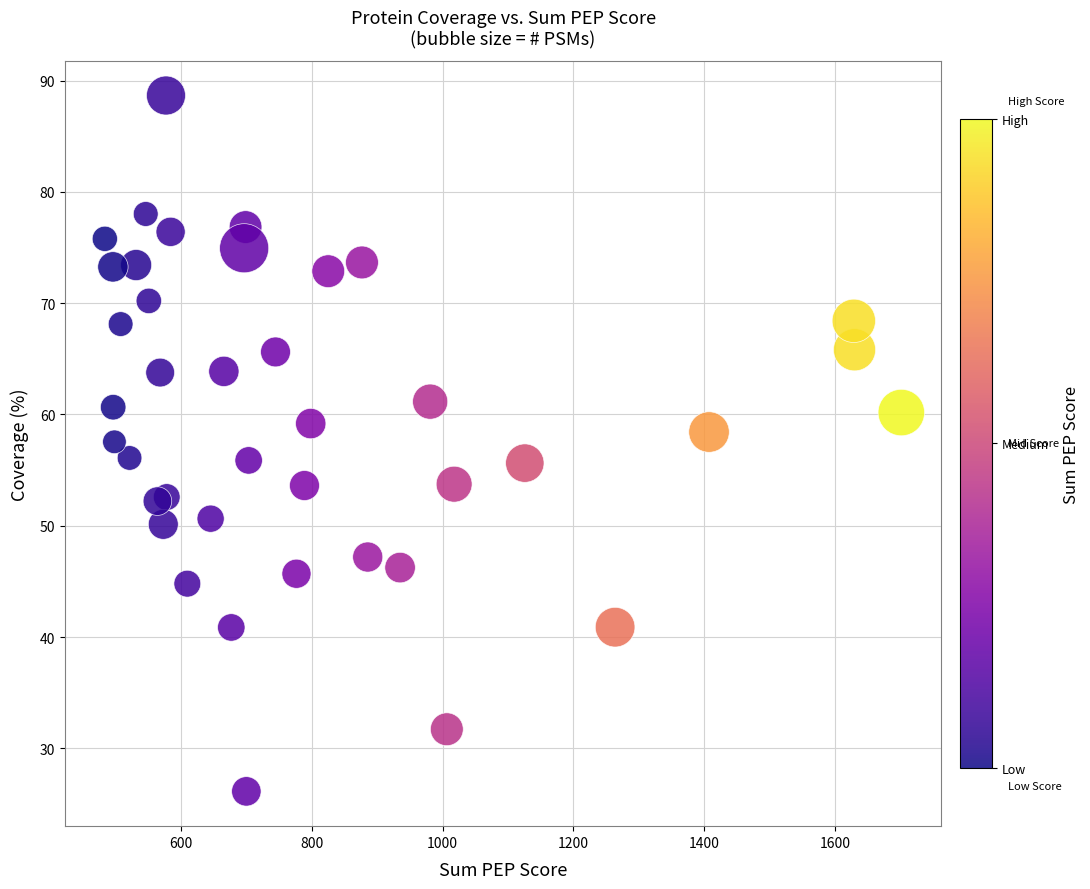

What is the range of Y values (max minus min)?

62.5